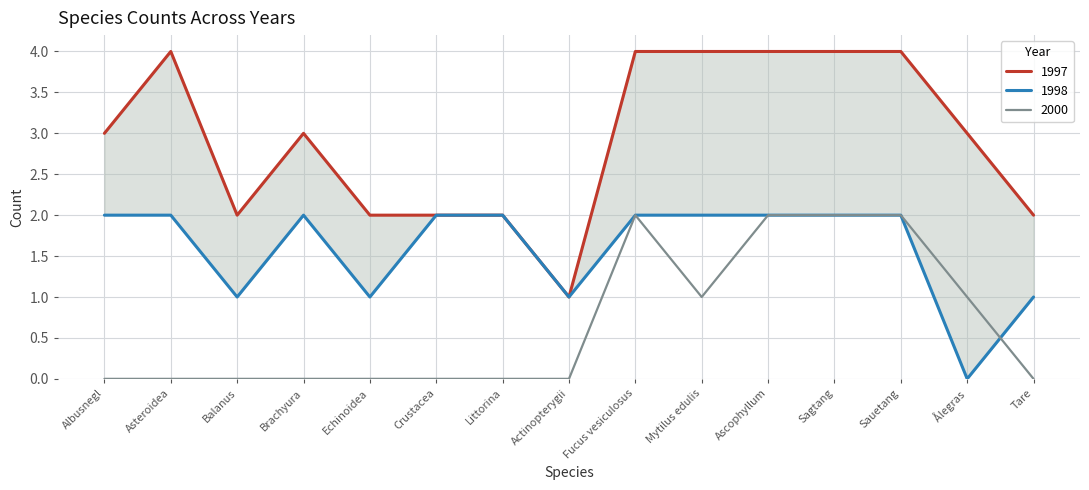

Count the 1997 values in the range 2 to 4.

14